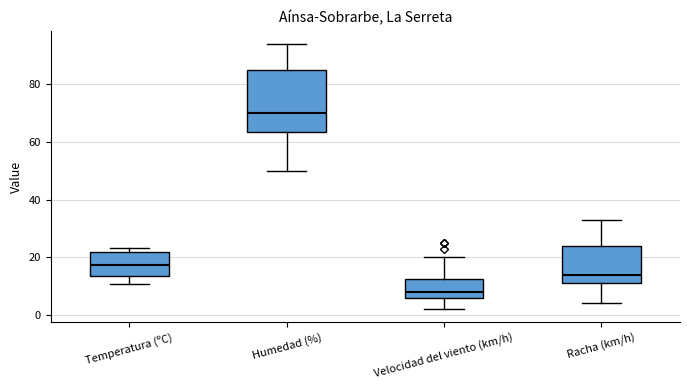

Which box has the lowest median line?

Velocidad del viento (km/h)